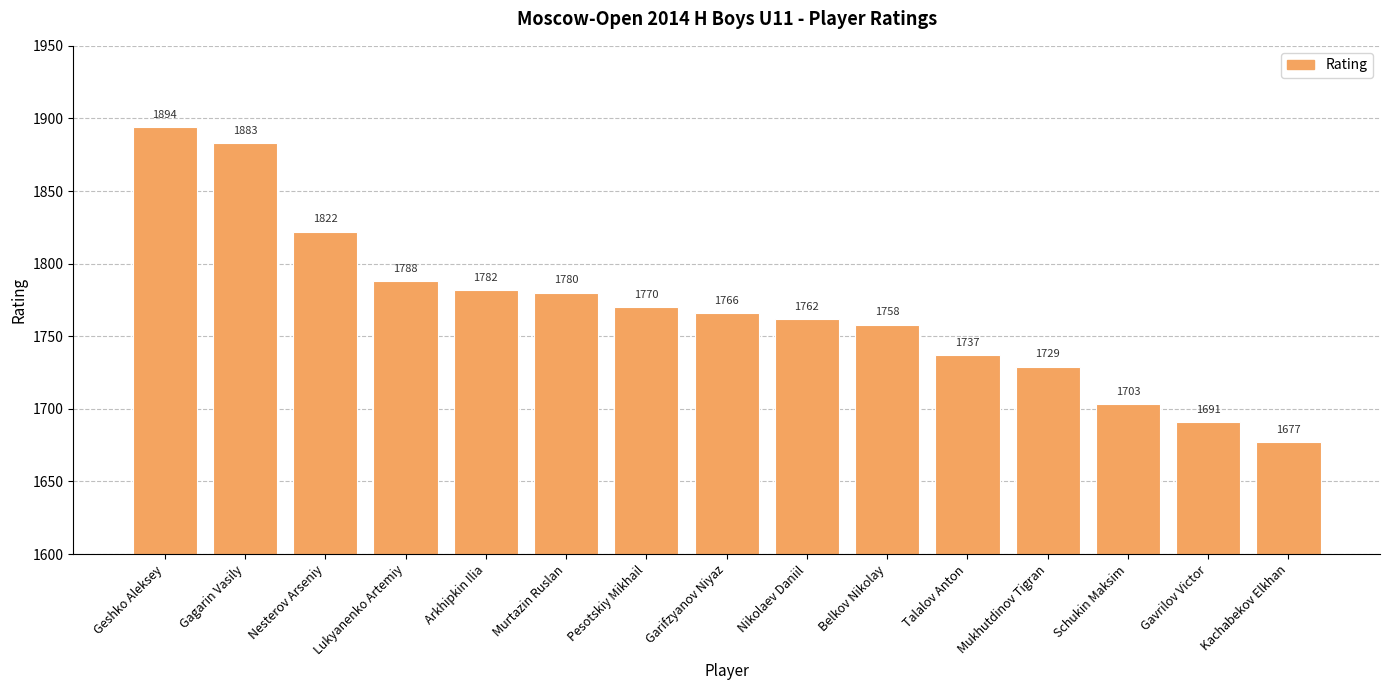

Are the bars horizontal?

No